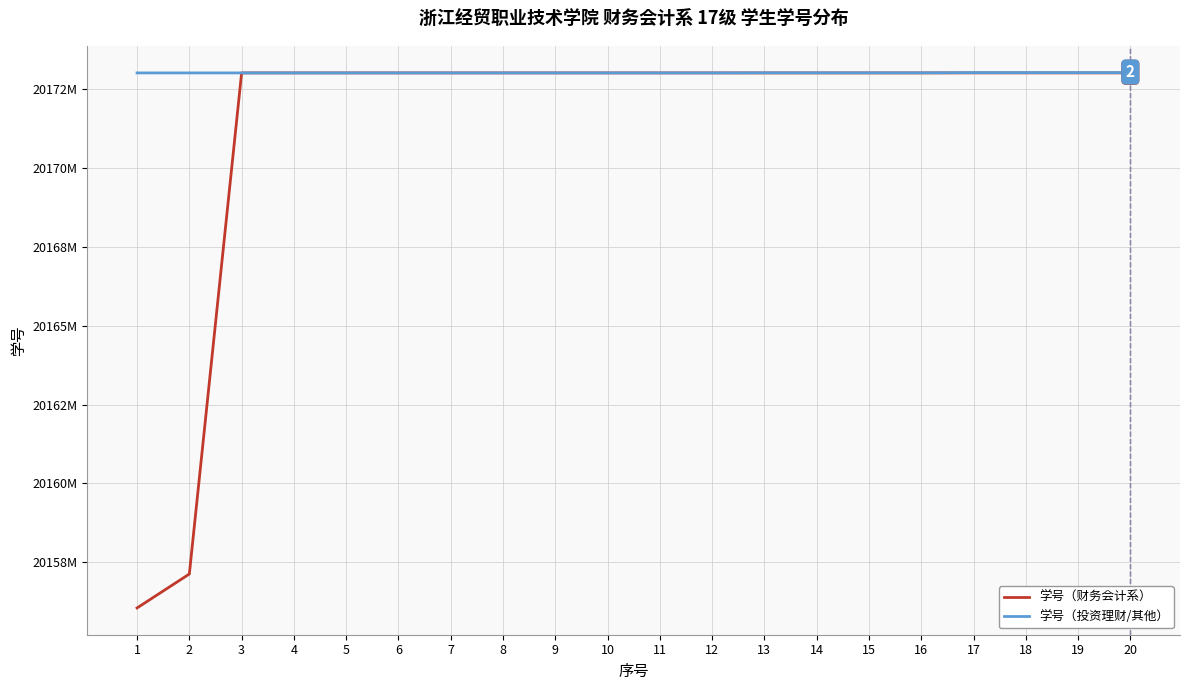

What are all the series names shown in the legend?

学号（财务会计系）, 学号（投资理财/其他）